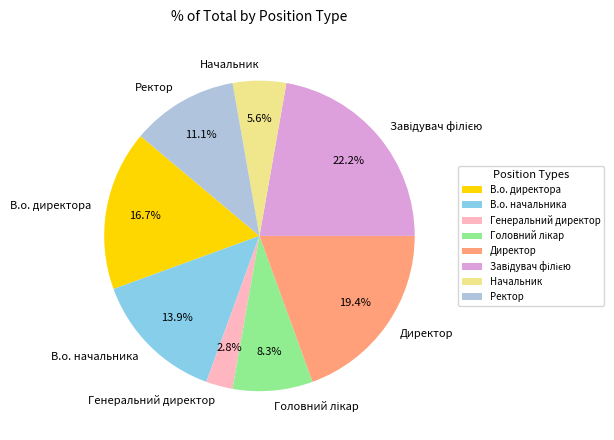

To the nearest percent, what is the average slice percentage?

12%